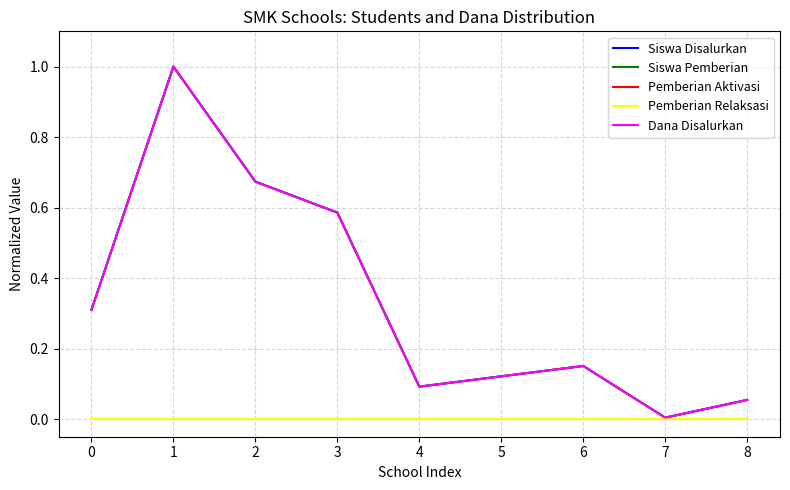

Does the chart have visible grid lines?

Yes